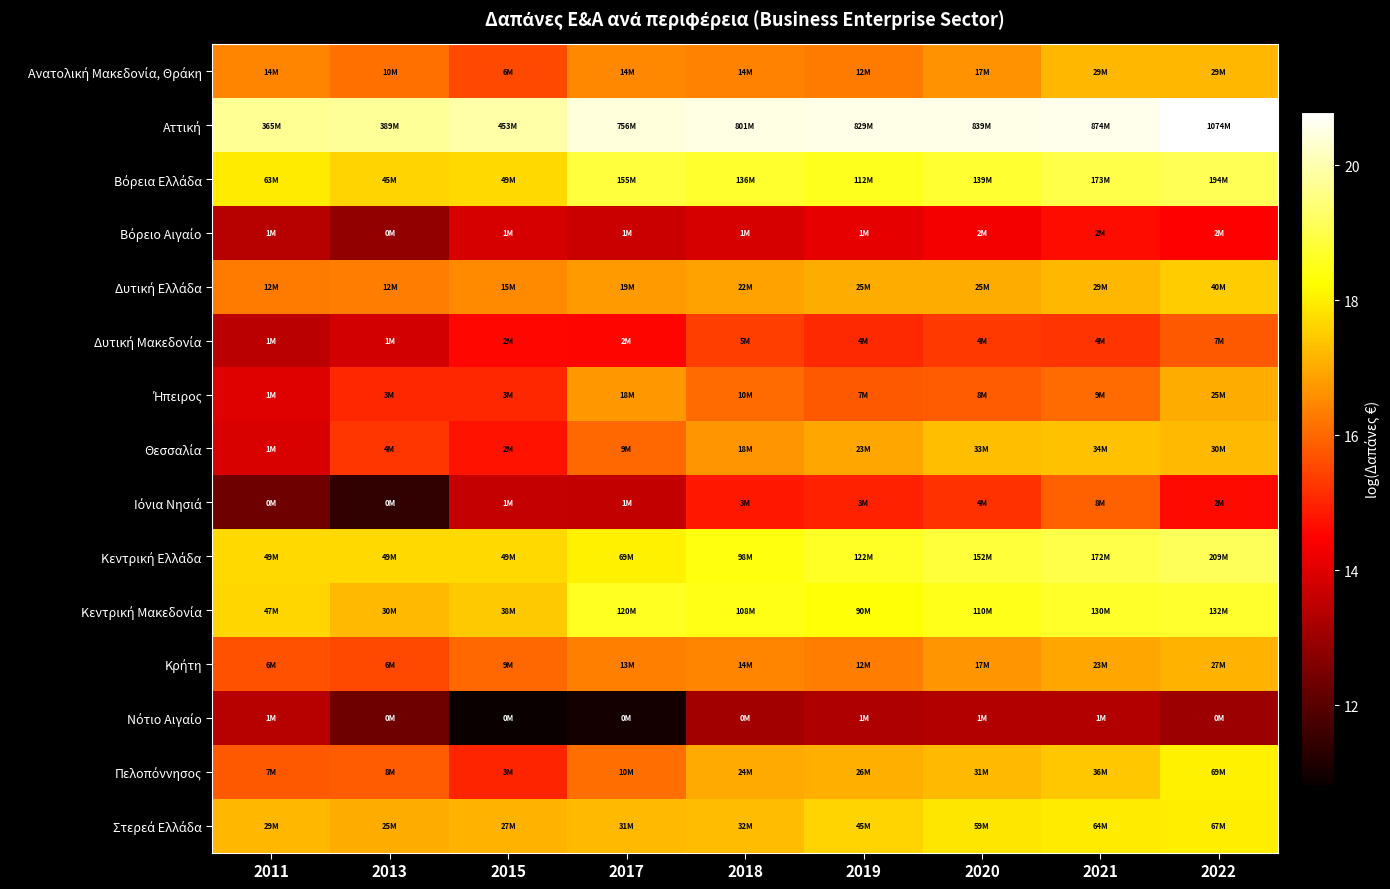

How many series are shown in this chart?

15